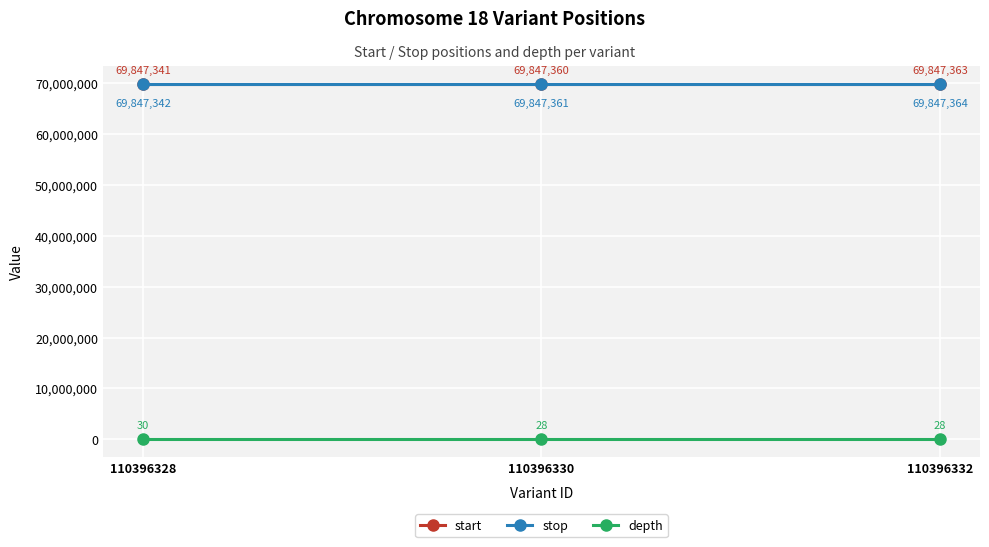

What is the difference between the highest and lowest values at 110396330?

69847333